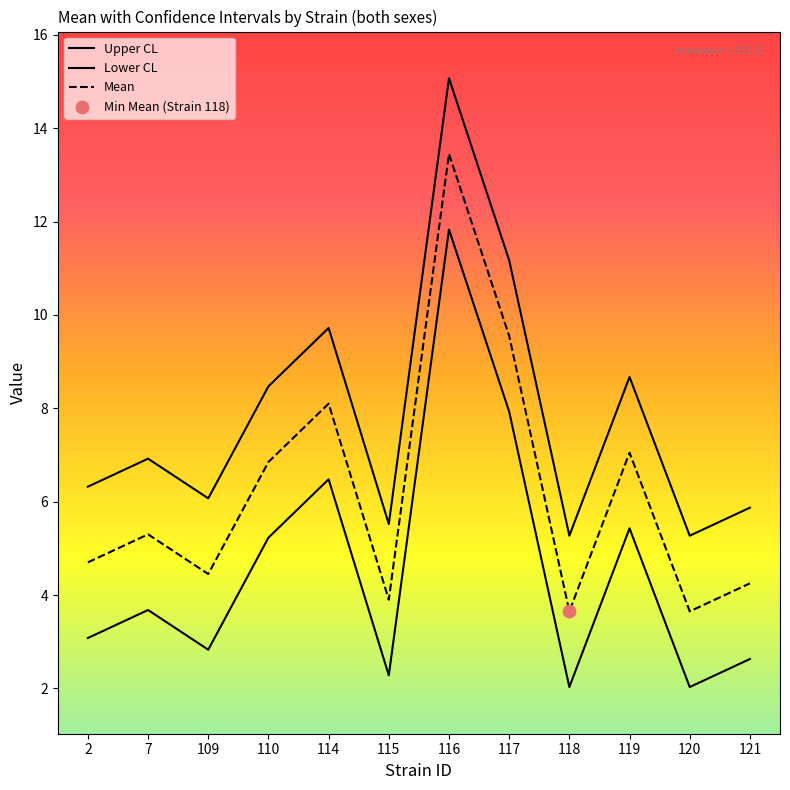

Is the value of lowercl at 117 greater than the value of uppercl at 110?

Yes